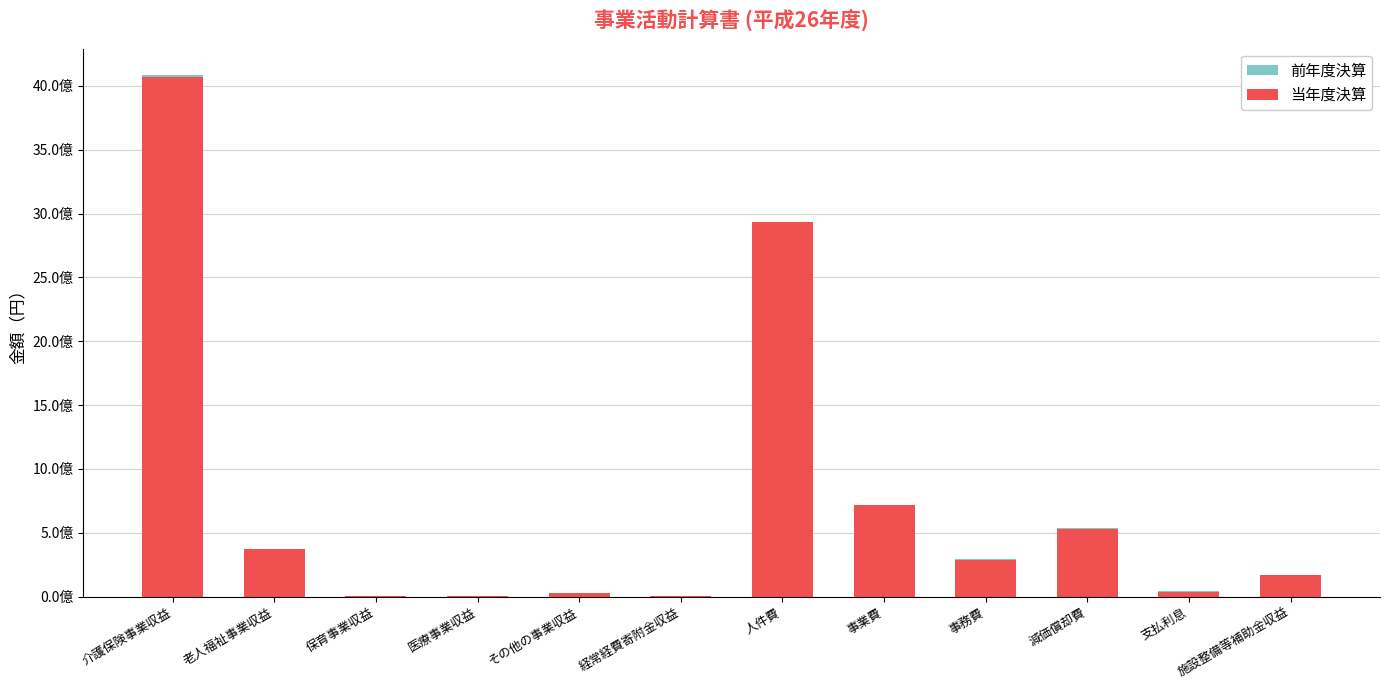

What is the difference between the maximum and minimum values in the 前年度決算 series?

4084422904